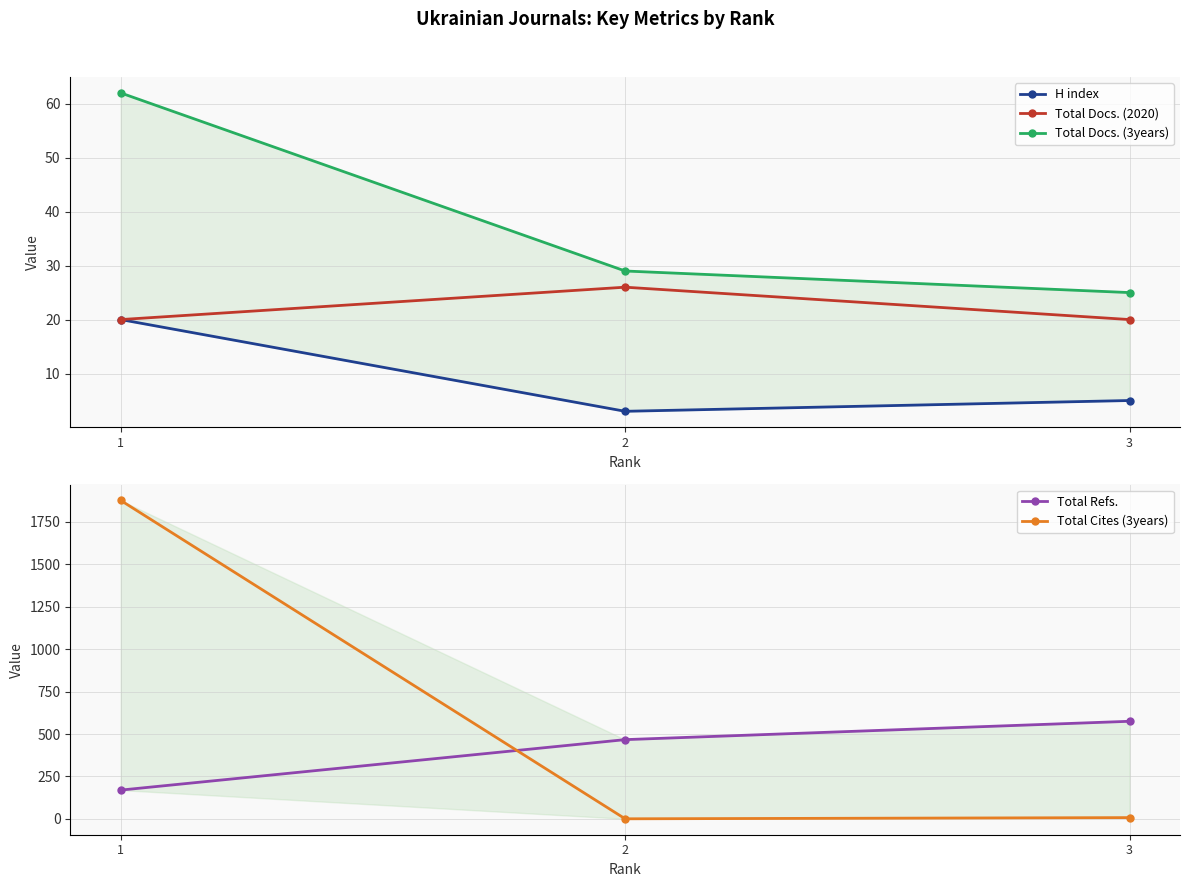

How many Total Refs. values are between 170 and 575?

3